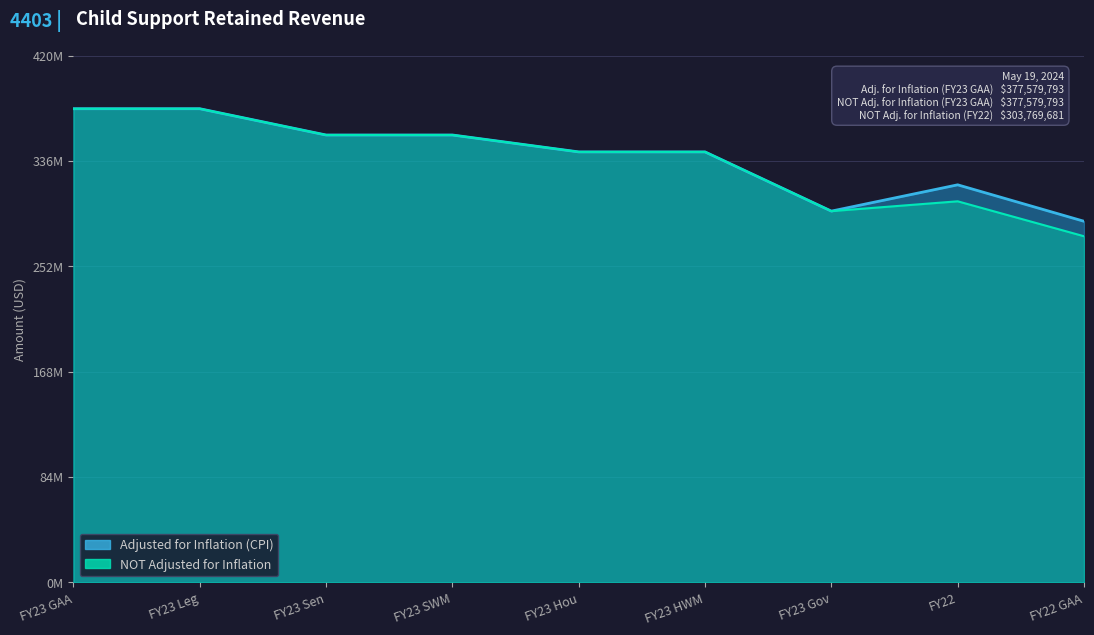

Rank the series by their maximum value, from highest to lowest.

Adjusted for Inflation (CPI), NOT Adjusted for Inflation